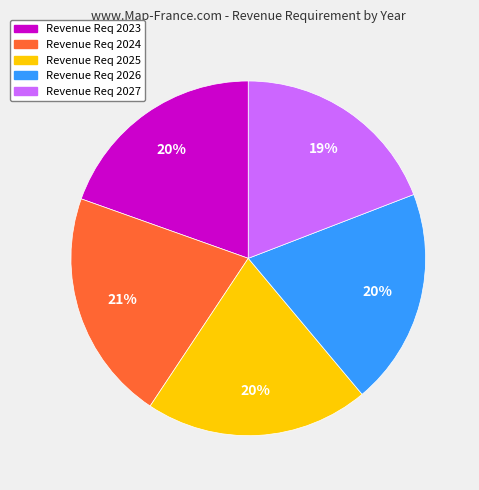

Does any single category account for the majority?

No